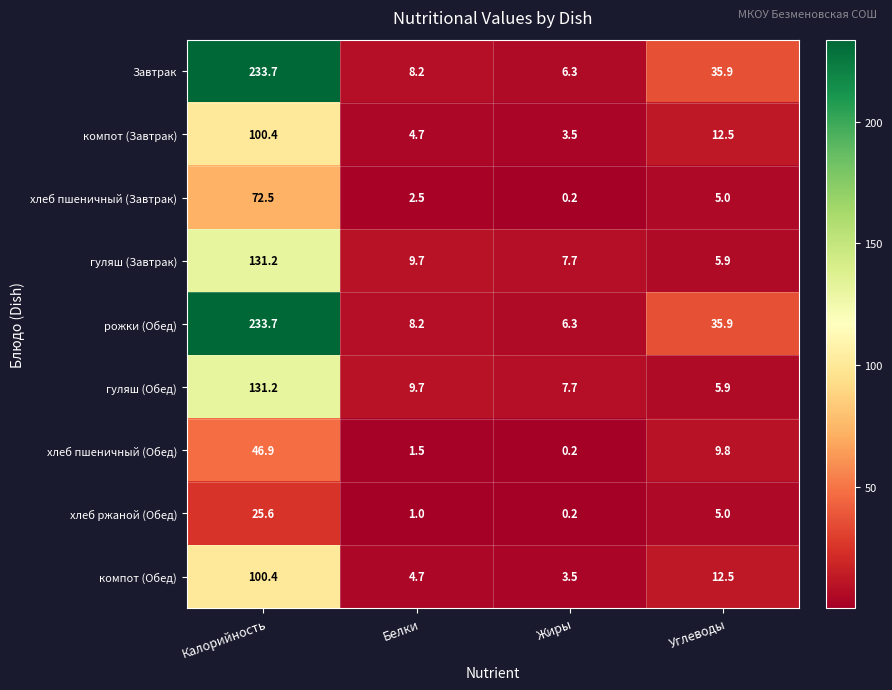

True or false: гуляш (Обед) has a value of 9.7 at Белки.

True